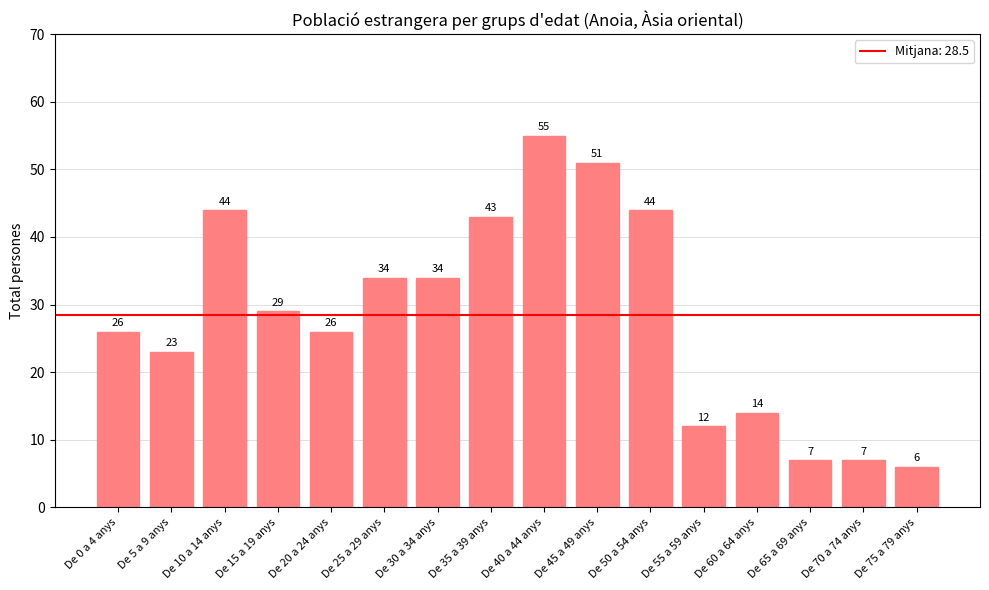

How many bars are there in total?

16